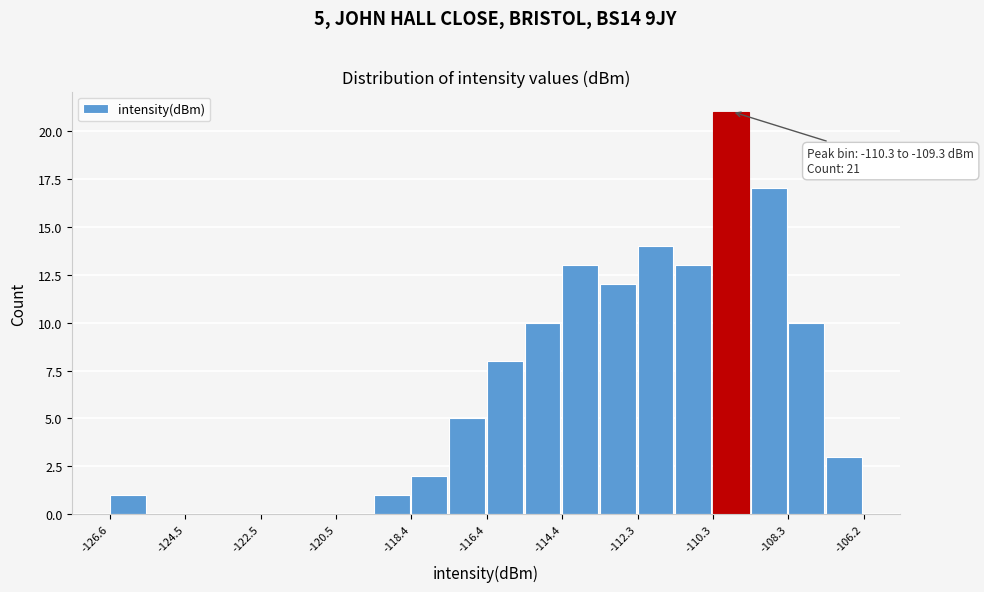

Read against the x-axis, roughly where is the centre of the tallest bar?

-110.0